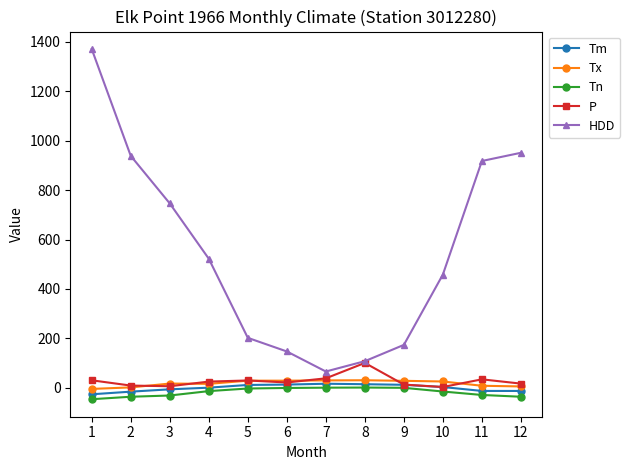

Which series has the largest range (max minus min)?

HDD